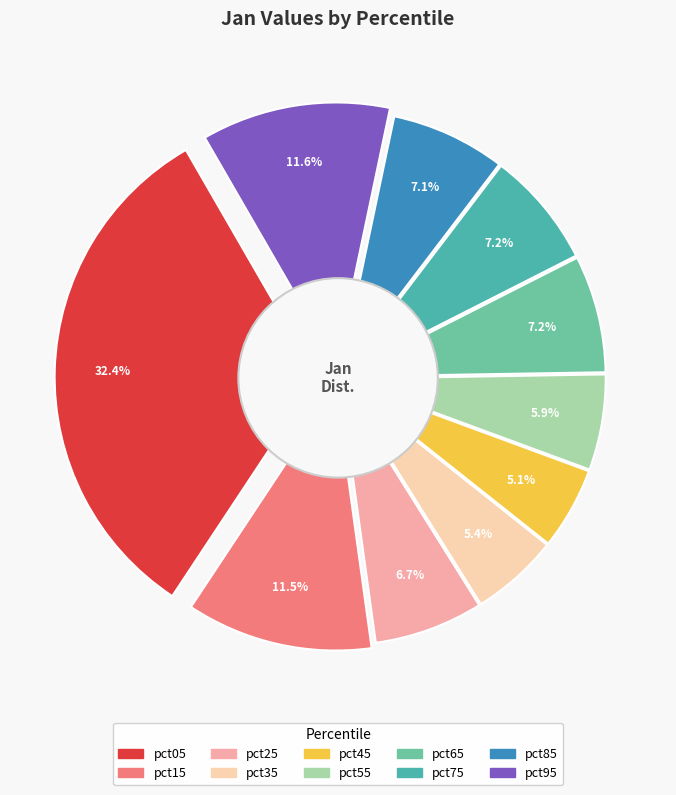

Which category has the biggest portion of the pie?

pct05